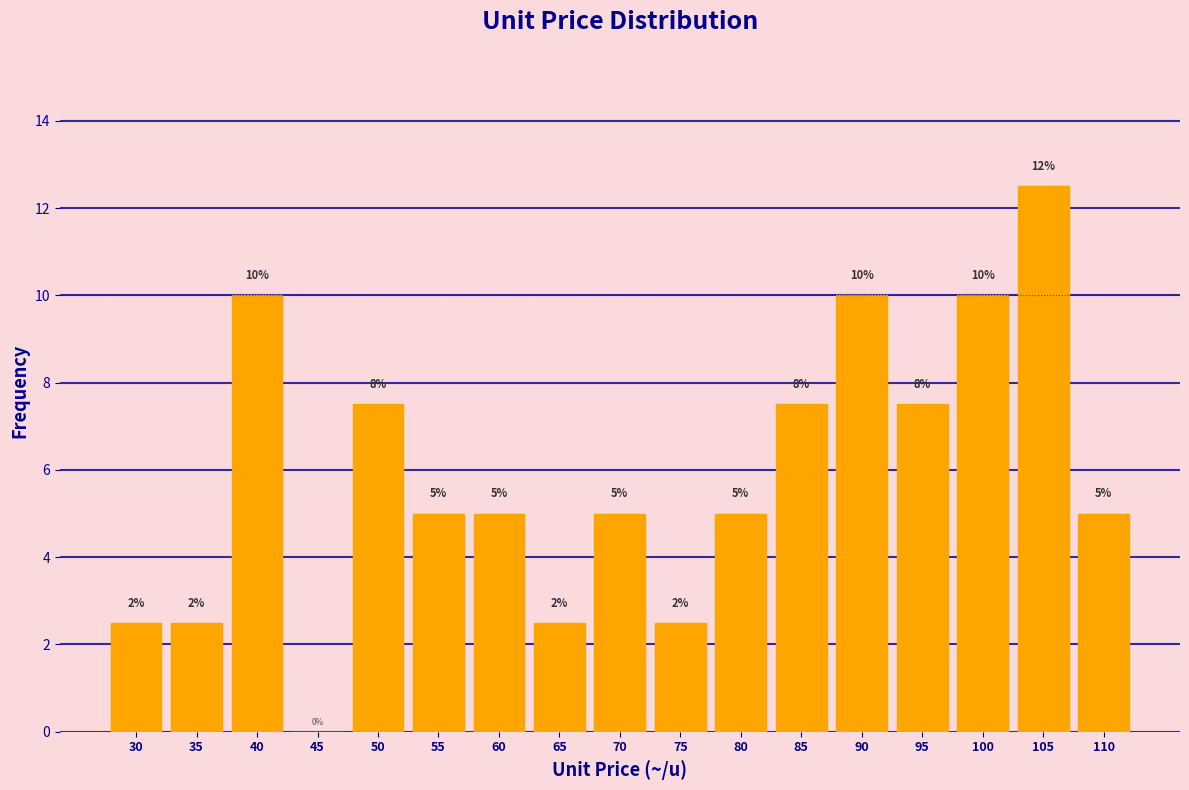

What is the change in value from 80 to 90?

+5.0